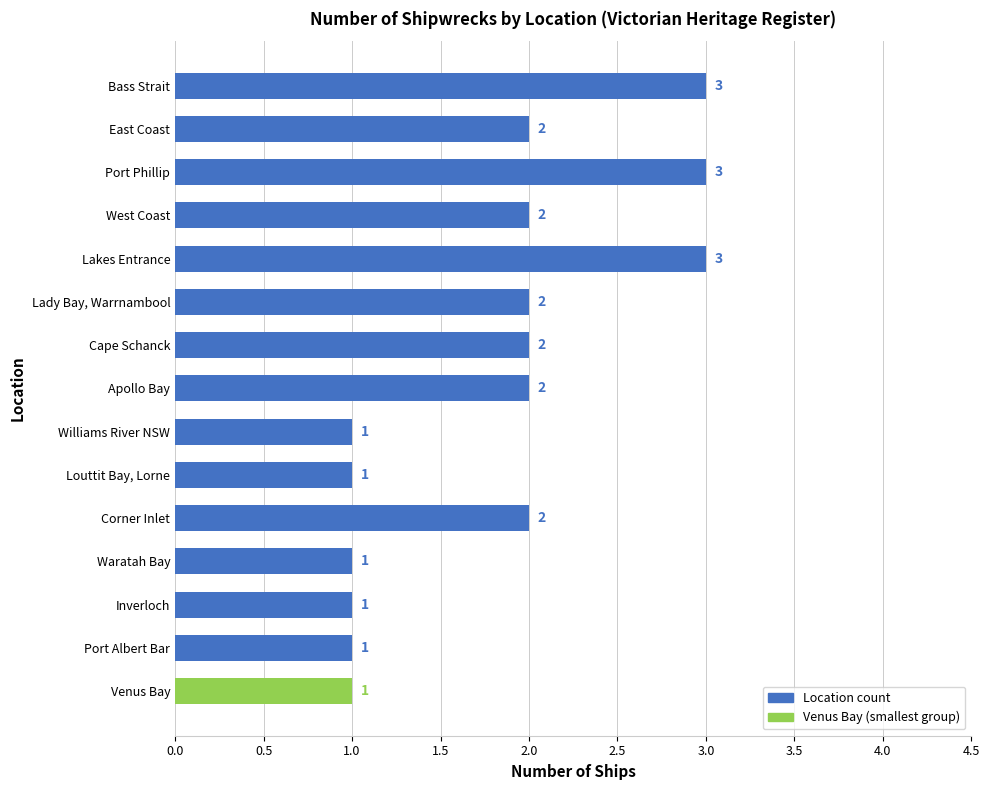

The chart shows a value of 2 at Inverloch. True or false?

False